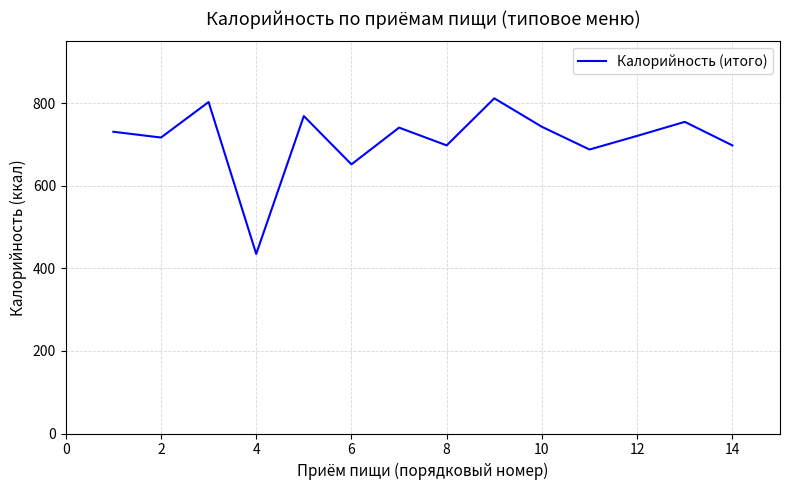

What is the minimum value shown in the chart?

435